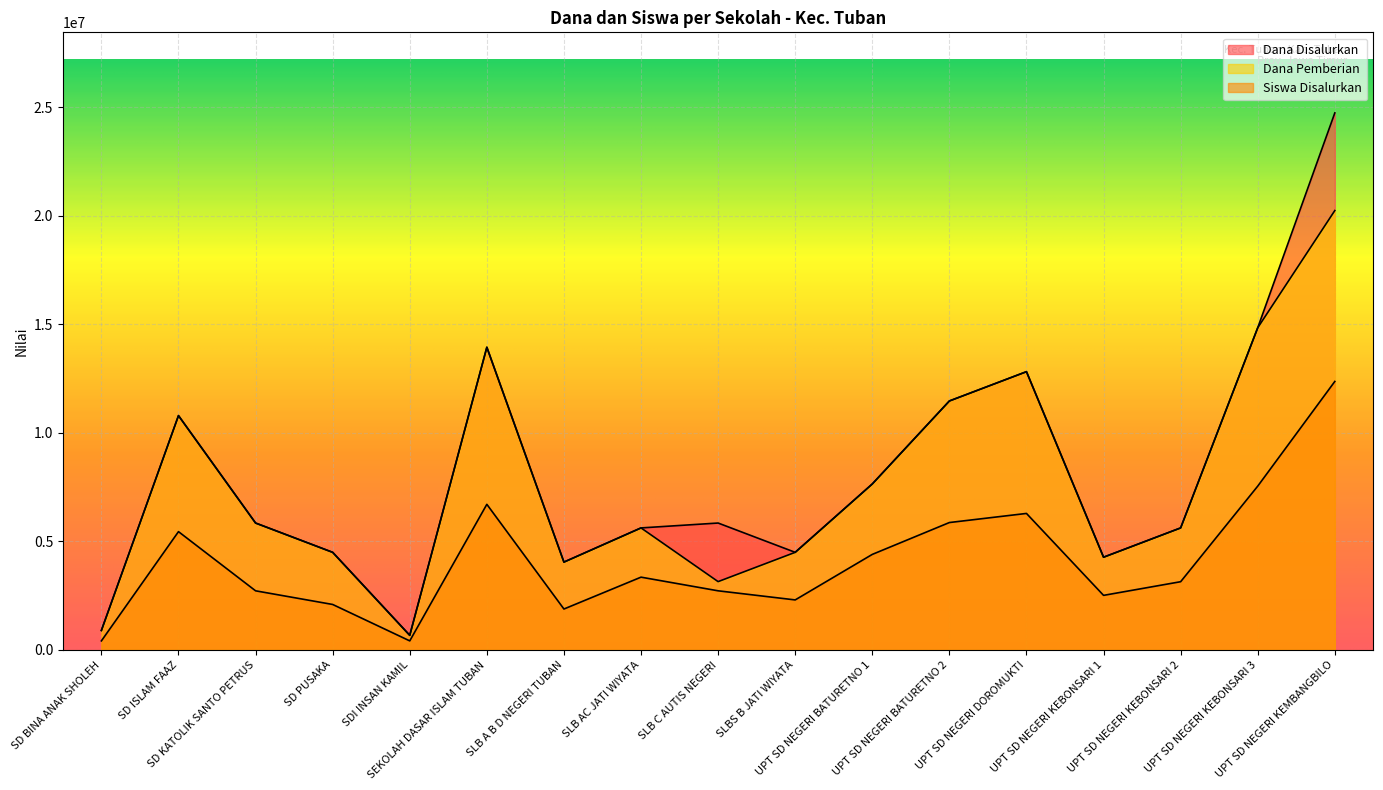

Count the number of categories in the chart.

17